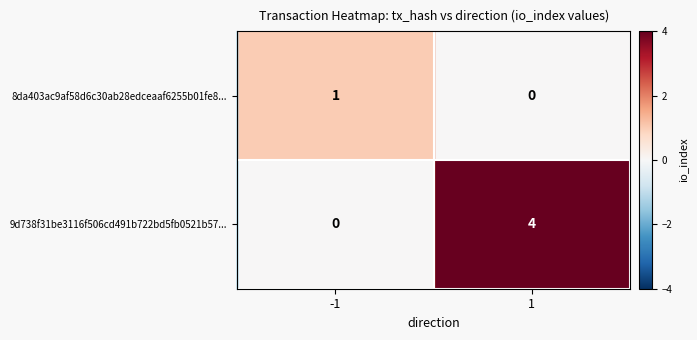

True or false: 9d738f31be3116f506cd491b722bd5fb0521b57... has a value of 4 at 1.

True